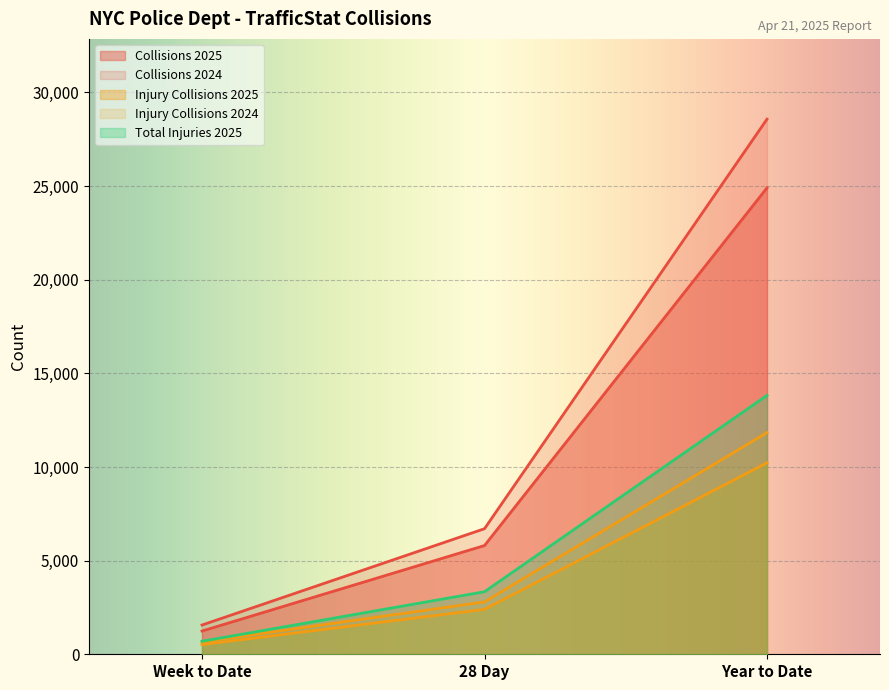

What is the difference between the Total Injuries 2025 values at Week to Date and 28 Day?

2644